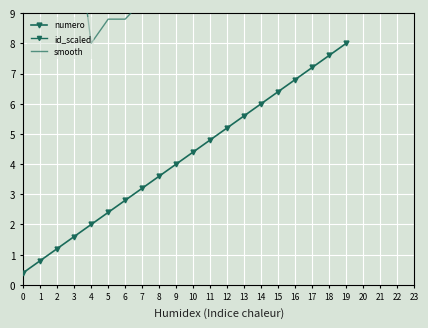

Reading right to left, what are all the values shown in this chart?

numero: 8.0	7.6	7.2	6.8	6.4	6.0	5.6	5.2	4.8	4.4	4.0	3.6	3.2	2.8	2.4	2.0	1.6	1.2	0.8	0.4
id_scaled: 20.8	20.4	20.0	19.6	18.8	18.4	18.0	17.6	17.2	16.8	16.4	16.0	15.6	14.8	15.2	14.0	23.2	21.2	19.2	39.2
smooth: 14.4	14.0	13.6	13.2	12.6	12.2	11.8	11.4	11.0	10.6	10.2	9.8	9.4	8.8	8.8	8.0	12.4	11.2	10.0	19.8